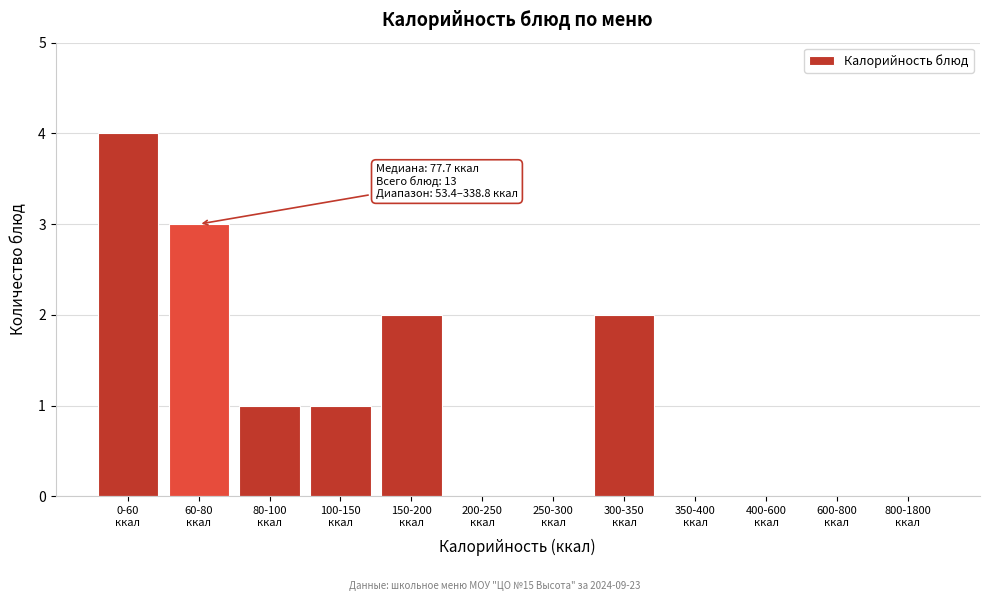

What is the sum of all values?

13